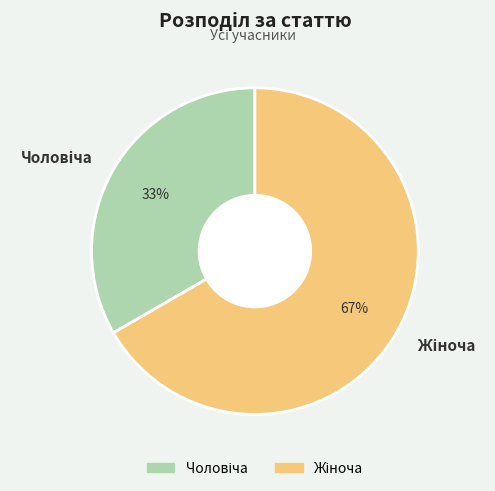

Is there a majority slice in this chart?

Yes